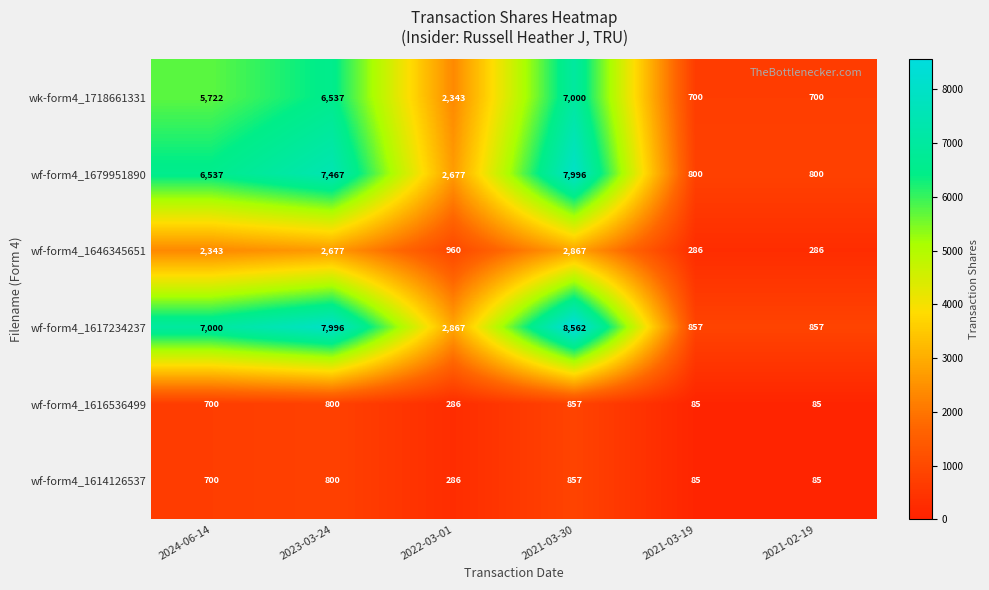

The value of wf-form4_1679951890 at 2024-06-14 is 3319. True or false?

False